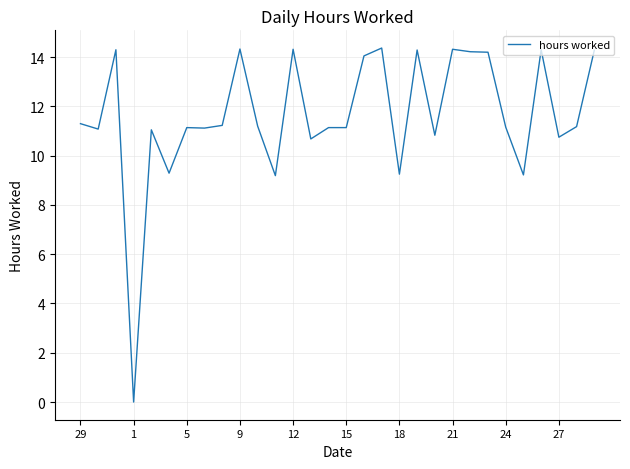

What is the maximum value shown in the chart?

14.4